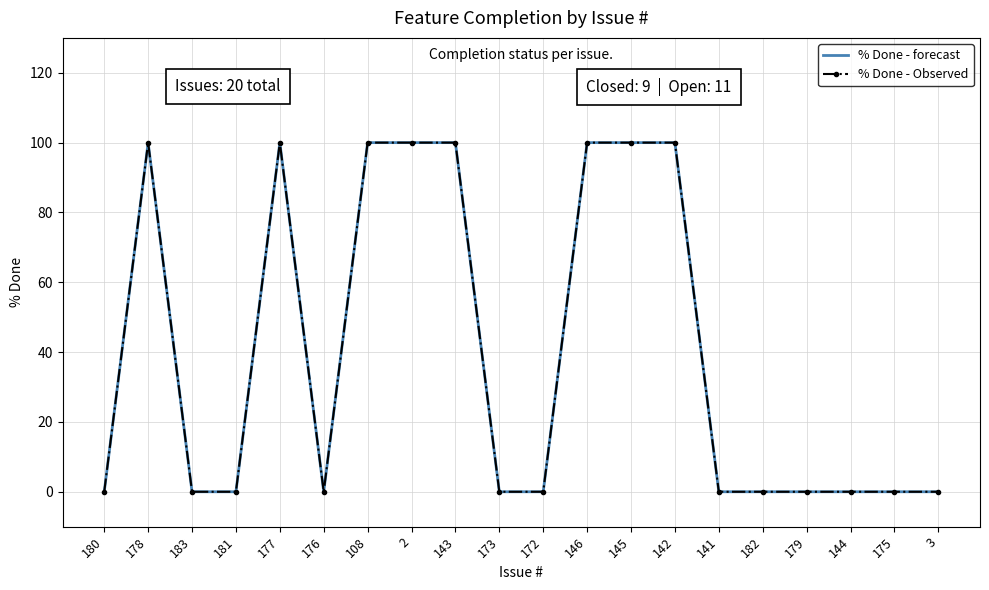

The value of % Done - Observed at 176 is 0. True or false?

True